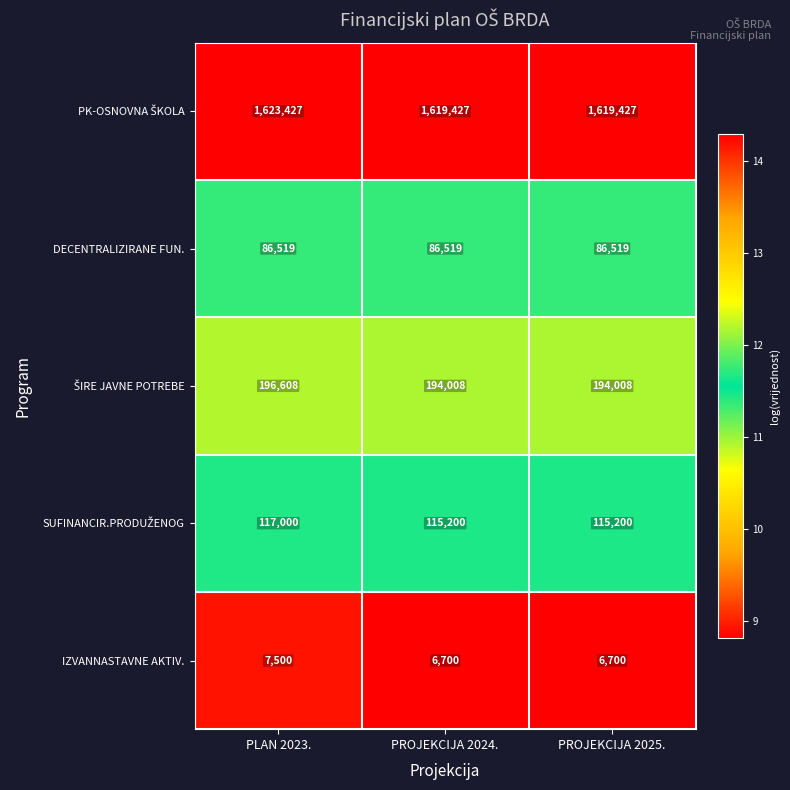

At which category is the sum across all series the highest?

PLAN 2023.